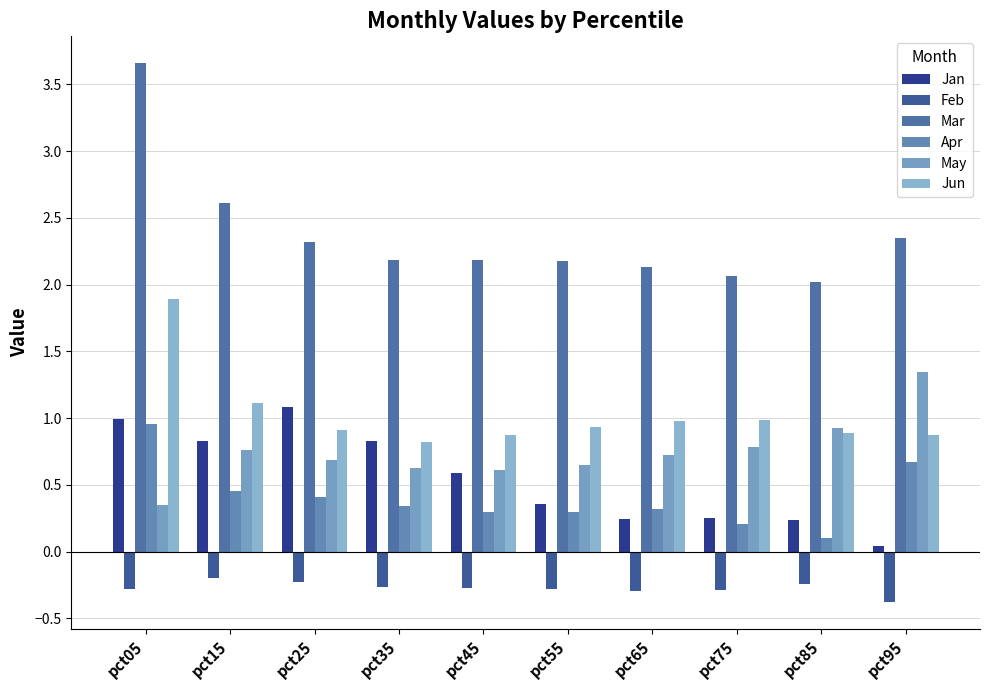

What is the total value across all series at pct45?

4.3